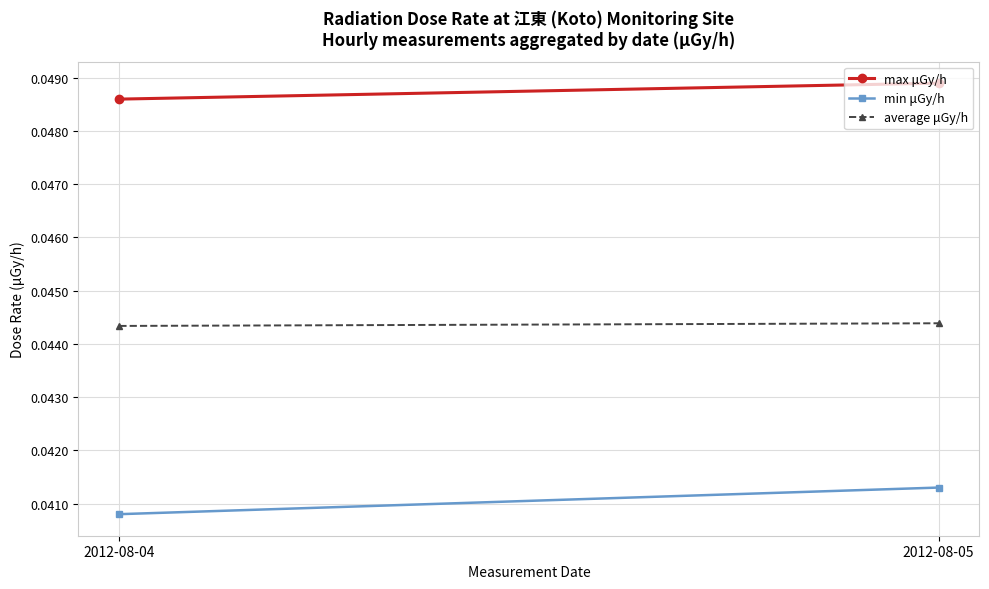

Rank the series at 2012-08-05 from lowest to highest value.

min μGy/h, average μGy/h, max μGy/h